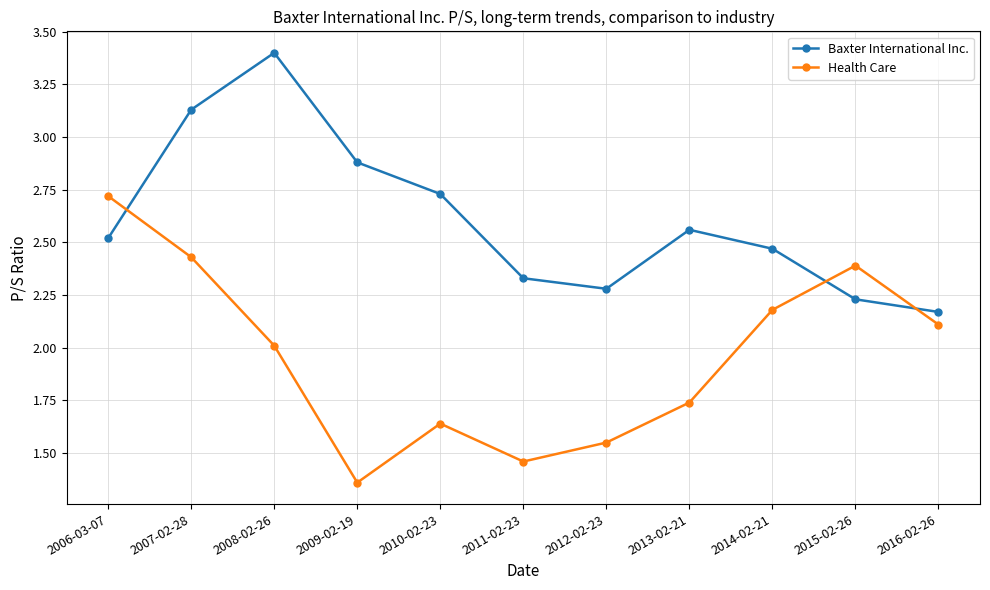

Is it true that Baxter International Inc. equals 1.0 at 2016-02-26?

False